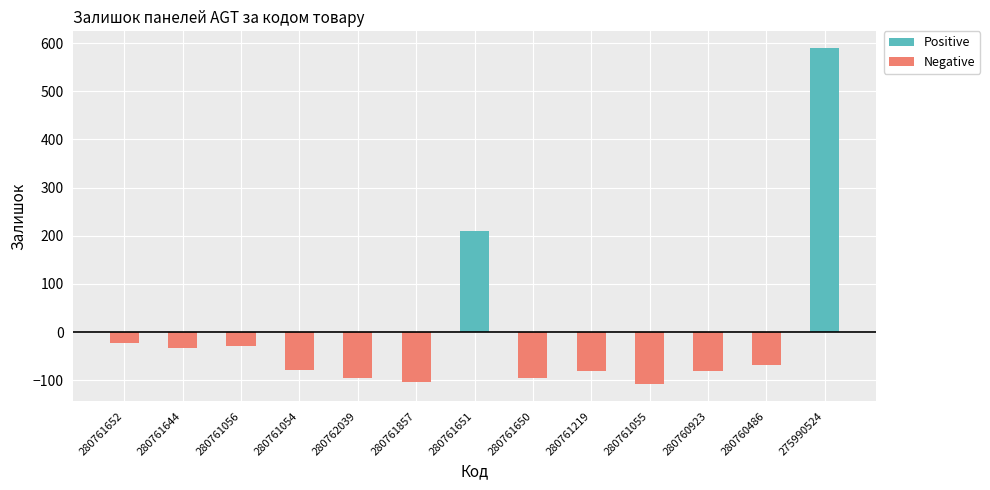

What is the difference between the maximum and minimum values?

698